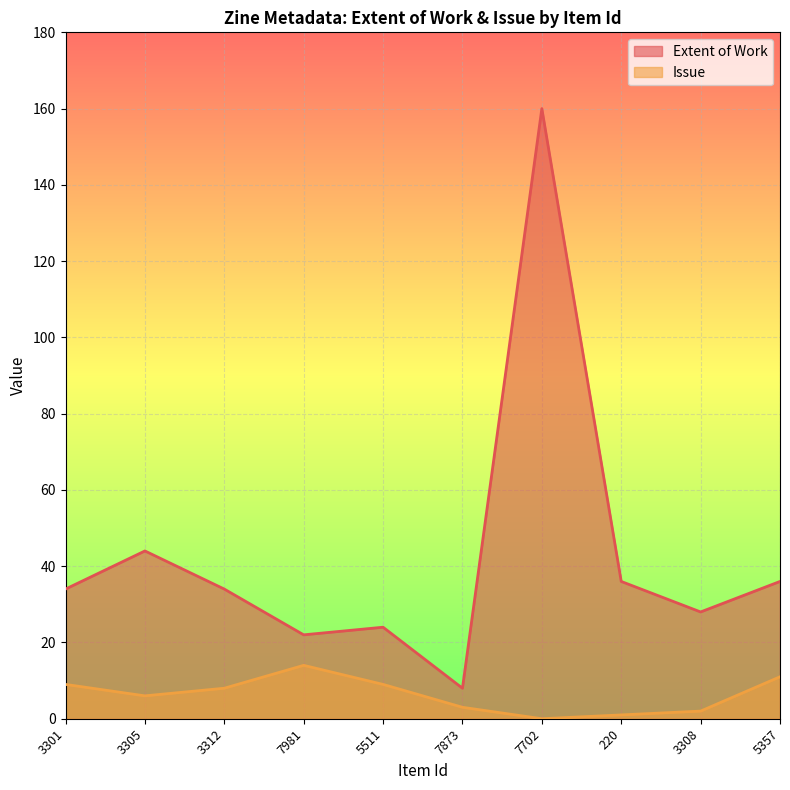

What is the value of the Issue point at the 2nd from the left?

6